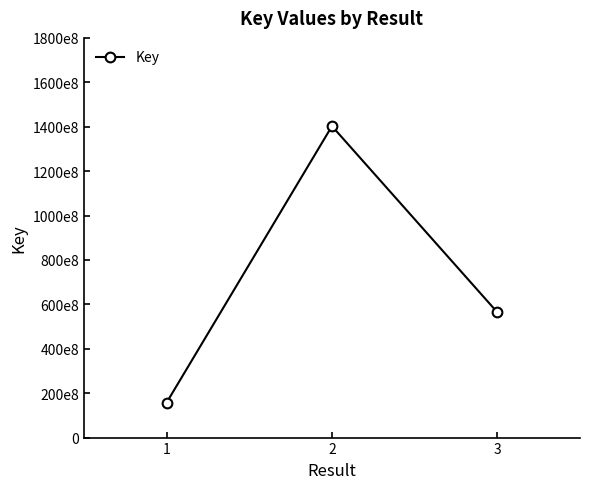

Does the chart have visible grid lines?

No